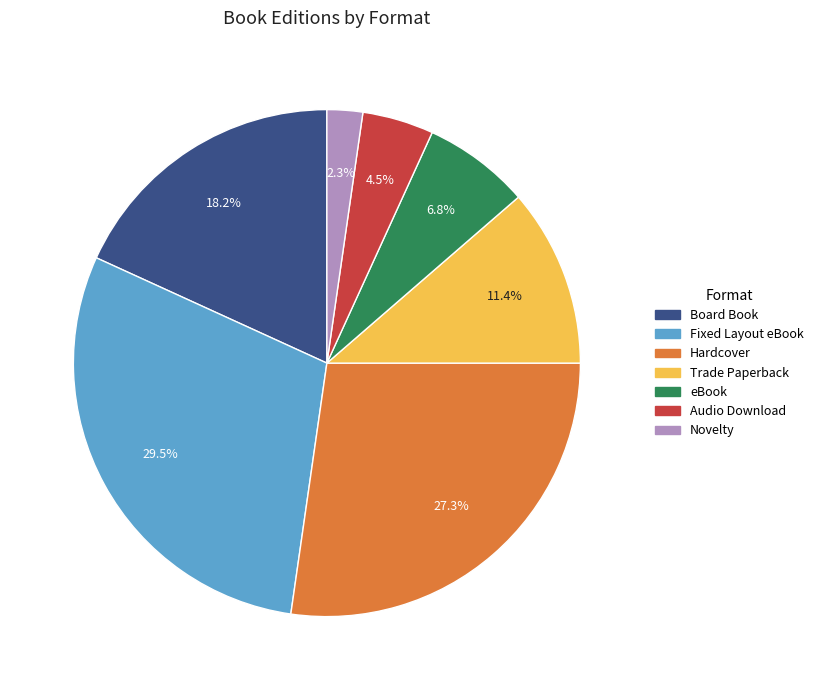

What percentage is NOT represented by Fixed Layout eBook?

70.5%